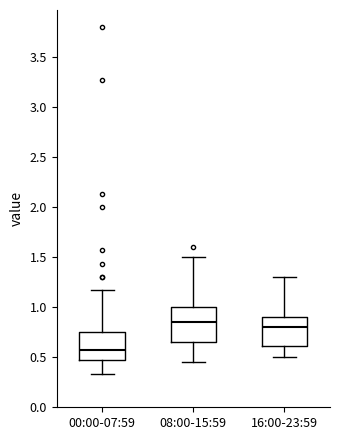

Where does the upper whisker of the box for 00:00-07:59 end on the y-axis? The values are not printed on the chart, so give them approximately, as read against the axis.

1.15